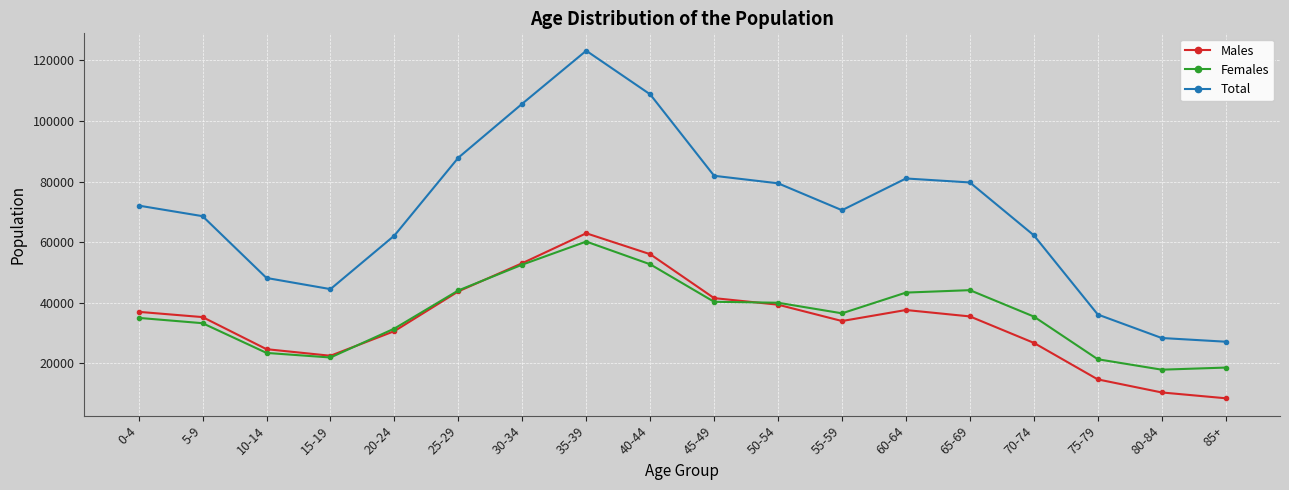

At which label does Males reach its minimum?

85+